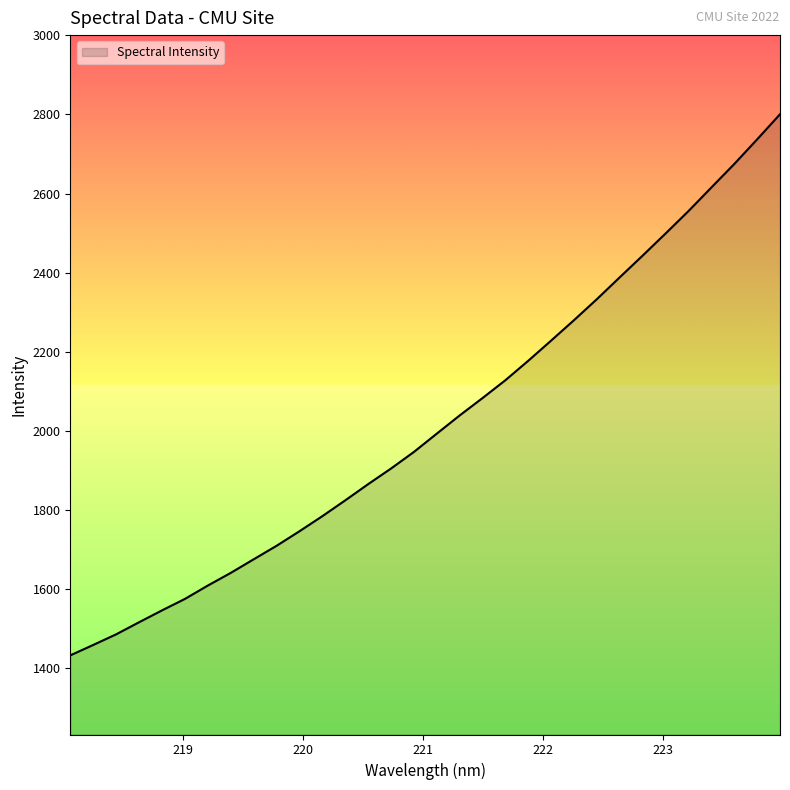

What is the maximum value shown in the chart?

2800.5